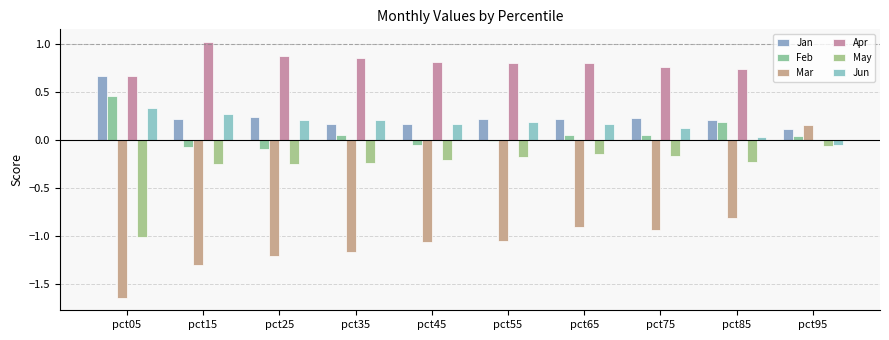

Reading left to right, extract all data points from this chart.

Jan: pct05=0.7	pct15=0.2	pct25=0.2	pct35=0.2	pct45=0.2	pct55=0.2	pct65=0.2	pct75=0.2	pct85=0.2	pct95=0.1
Feb: pct05=0.5	pct15=-0.1	pct25=-0.1	pct35=0.1	pct45=-0.1	pct55=-0.0	pct65=0.1	pct75=0.1	pct85=0.2	pct95=0.0
Mar: pct05=-1.6	pct15=-1.3	pct25=-1.2	pct35=-1.2	pct45=-1.1	pct55=-1.1	pct65=-0.9	pct75=-0.9	pct85=-0.8	pct95=0.2
Apr: pct05=0.7	pct15=1.0	pct25=0.9	pct35=0.9	pct45=0.8	pct55=0.8	pct65=0.8	pct75=0.8	pct85=0.7	pct95=0.0
May: pct05=-1.0	pct15=-0.2	pct25=-0.2	pct35=-0.2	pct45=-0.2	pct55=-0.2	pct65=-0.1	pct75=-0.2	pct85=-0.2	pct95=-0.1
Jun: pct05=0.3	pct15=0.3	pct25=0.2	pct35=0.2	pct45=0.2	pct55=0.2	pct65=0.2	pct75=0.1	pct85=0.0	pct95=-0.1